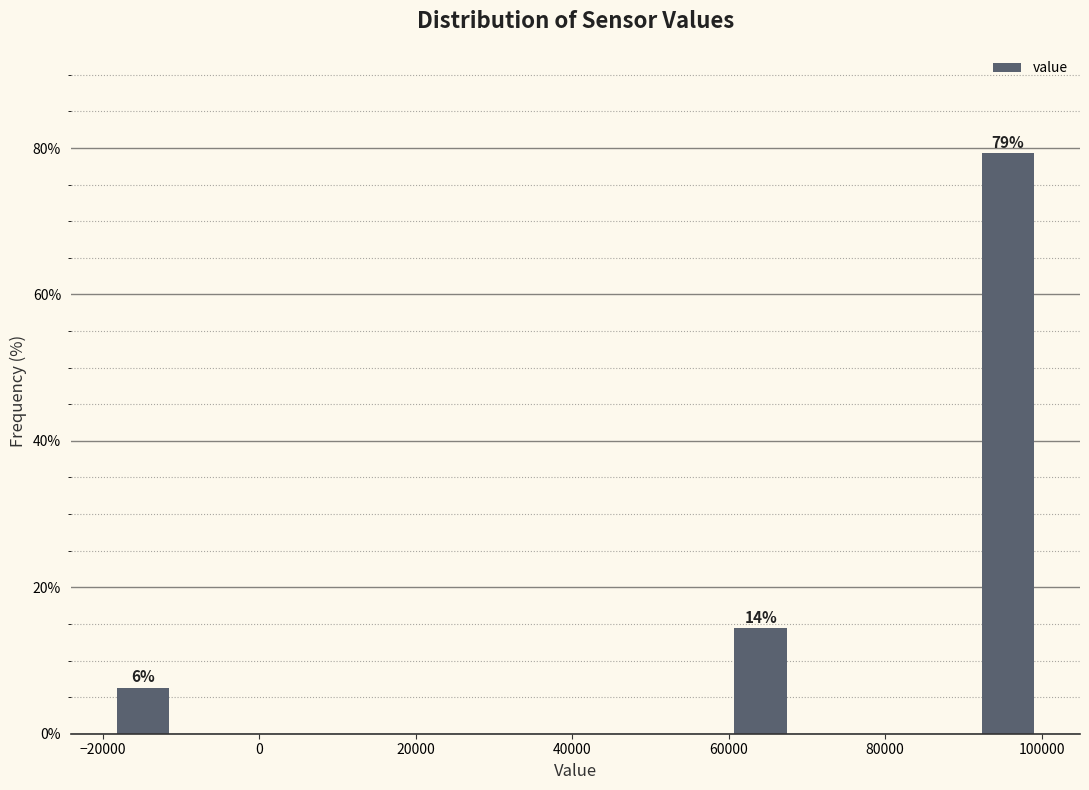

Around what value on the x-axis is the tallest bar? Give the approximate position of its centre, as read against the axis.

96000